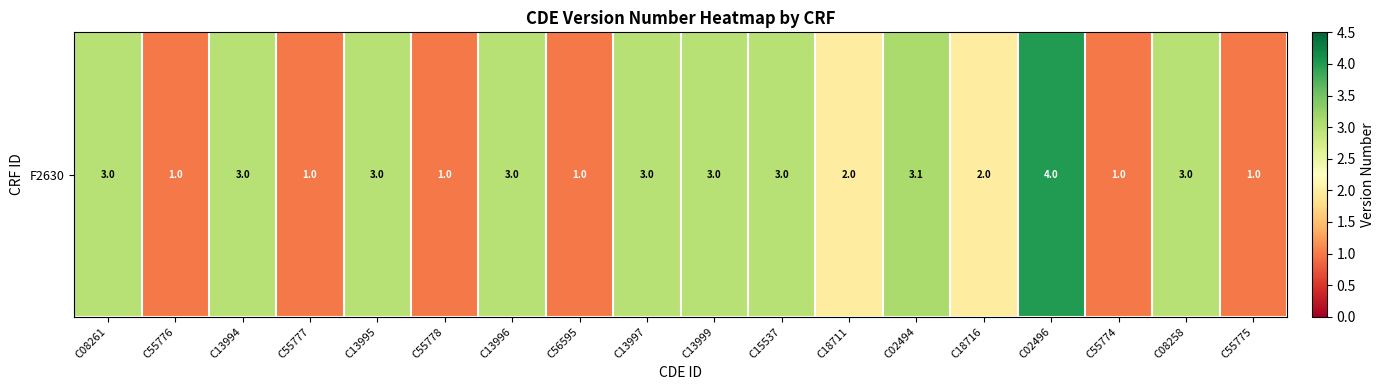

Which label corresponds to the largest value in the chart?

C02496